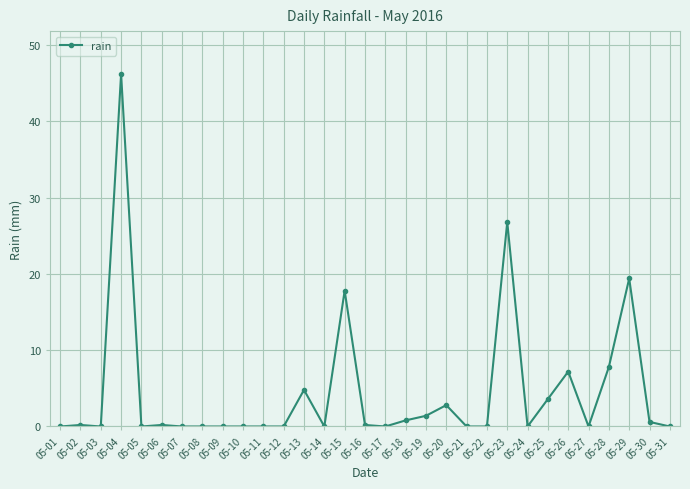

What is the average value?

4.5